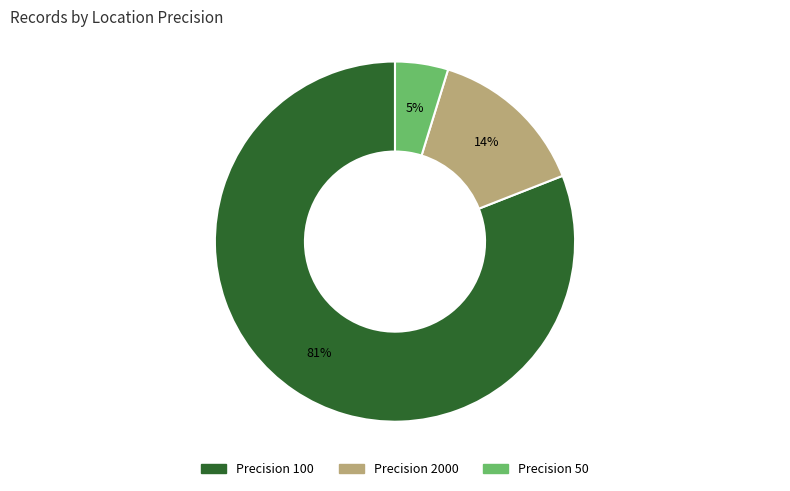

What percentage is the Precision 2000 slice, to the nearest percent?

14%